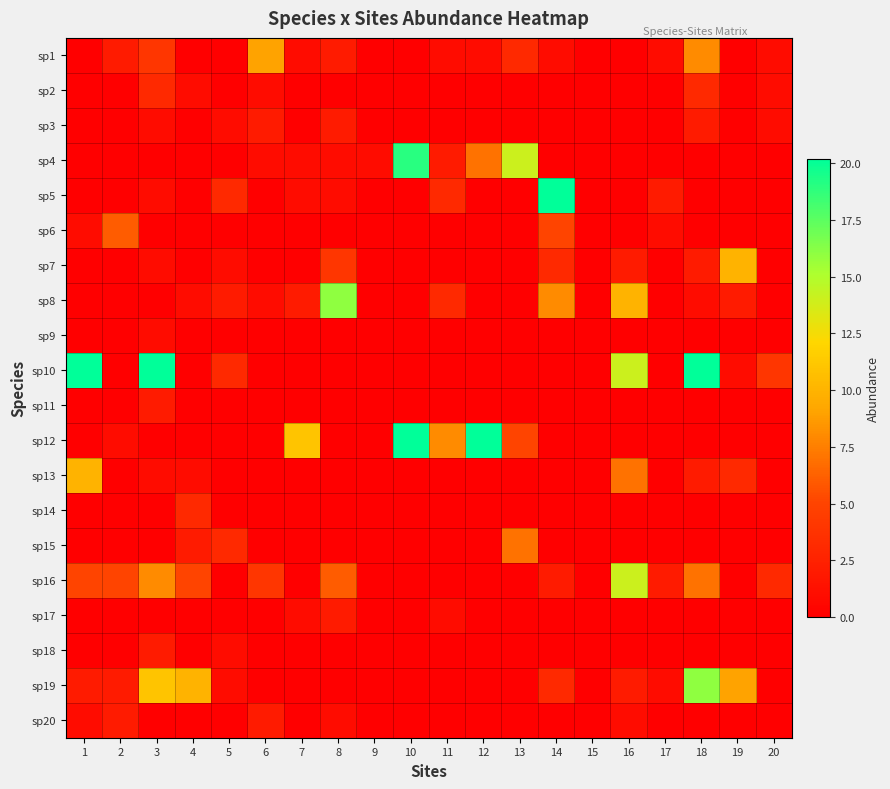

At which category is the sum across all series the highest?

18